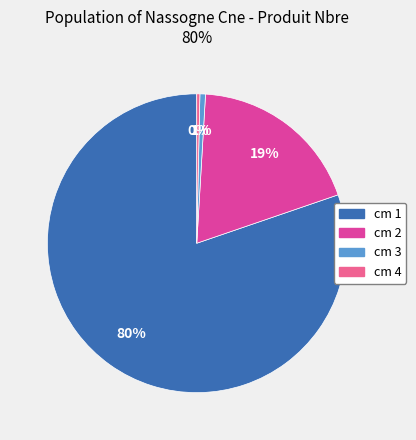

Does cm 1 account for over 50% of the chart?

Yes